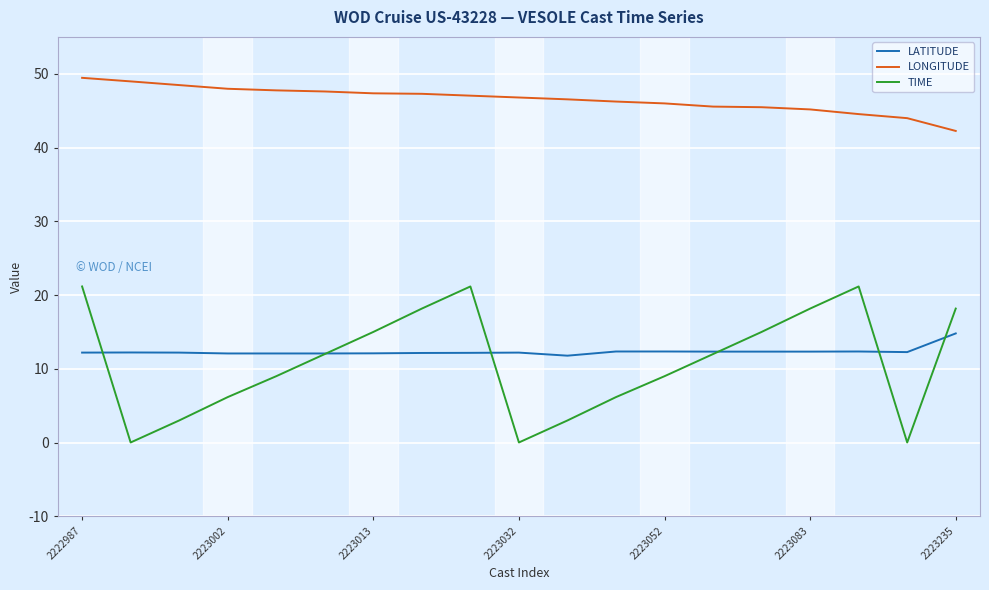

Which series has the widest spread of values?

TIME